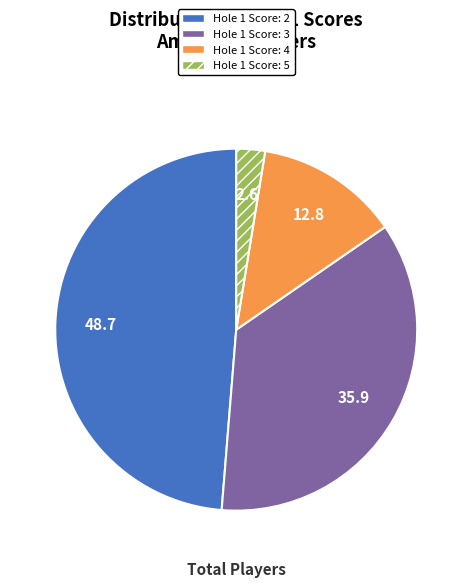

Which has a higher value, Hole 1 Score: 2 or Hole 1 Score: 4?

Hole 1 Score: 2